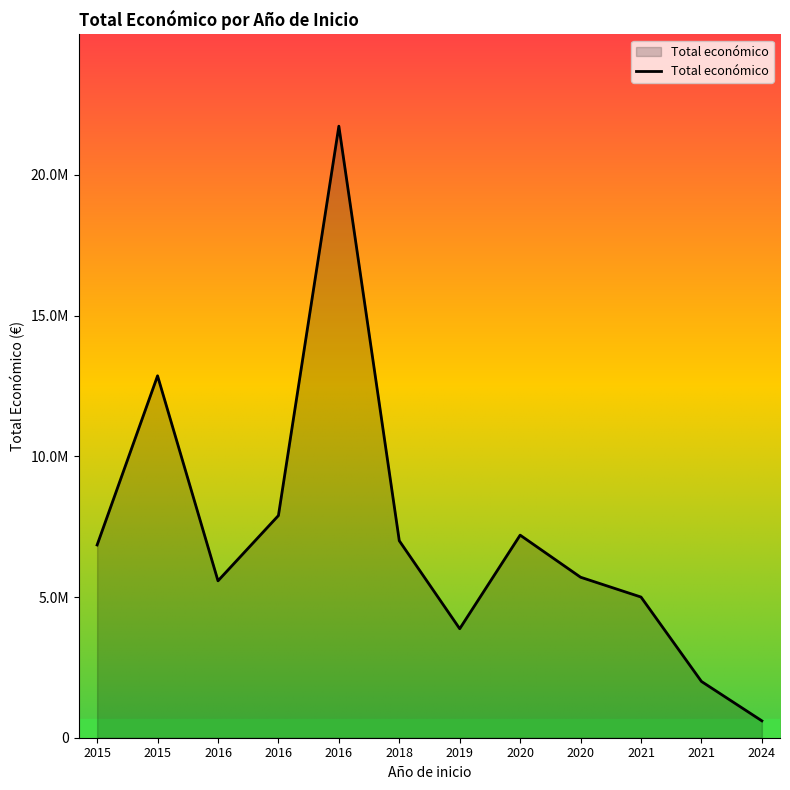

Does the chart display data point markers on the line(s)?

No